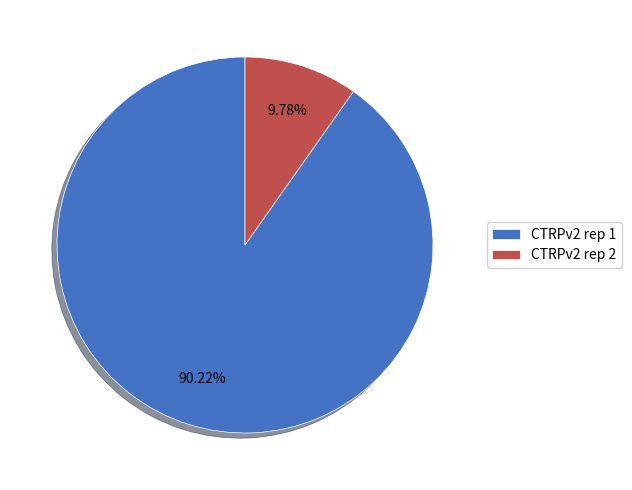

Rank the categories by value from lowest to highest.

CTRPv2 rep 2, CTRPv2 rep 1